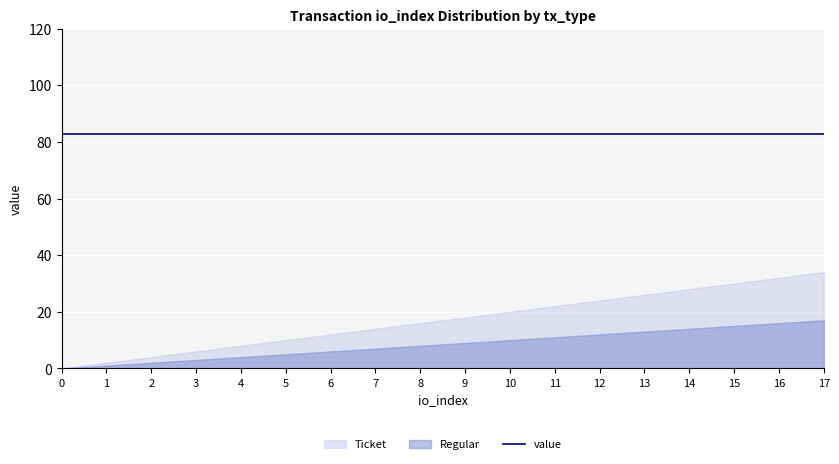

Reading left to right, transcribe all the data shown in this chart.

Ticket: 0.0	1.0	2.0	3.0	4.0	5.0	6.0	7.0	8.0	9.0	10.0	11.0	12.0	13.0	14.0	15.0	16.0	17.0
Regular: 0.0	1.0	2.0	3.0	4.0	5.0	6.0	7.0	8.0	9.0	10.0	11.0	12.0	13.0	14.0	15.0	16.0	17.0
value: 82.8	82.8	82.8	82.8	82.8	82.8	82.8	82.8	82.8	82.8	82.8	82.8	82.8	82.8	82.8	82.8	82.8	82.8